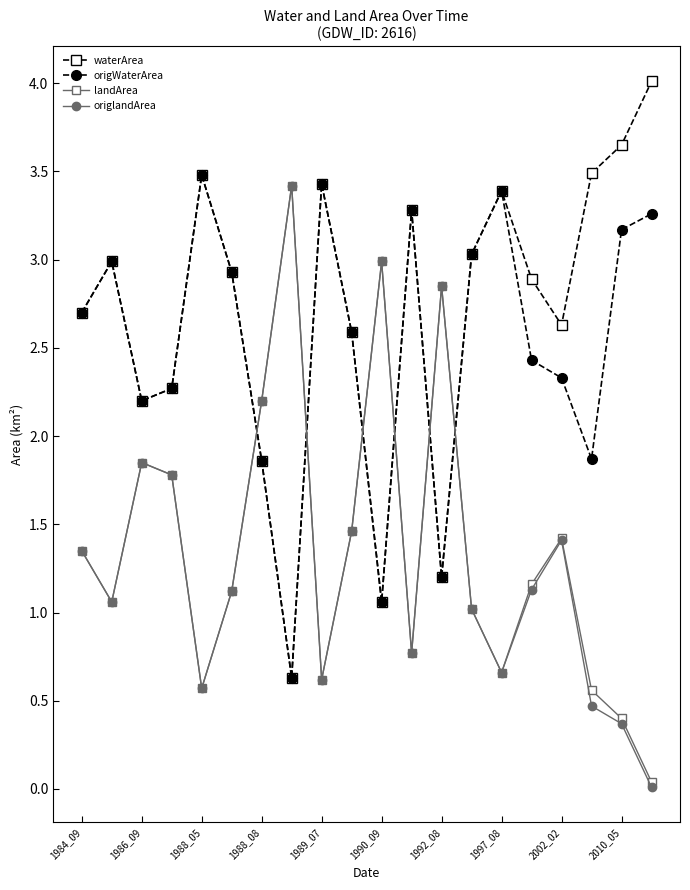

What is the difference between the maximum and minimum values in the landArea series?

3.4